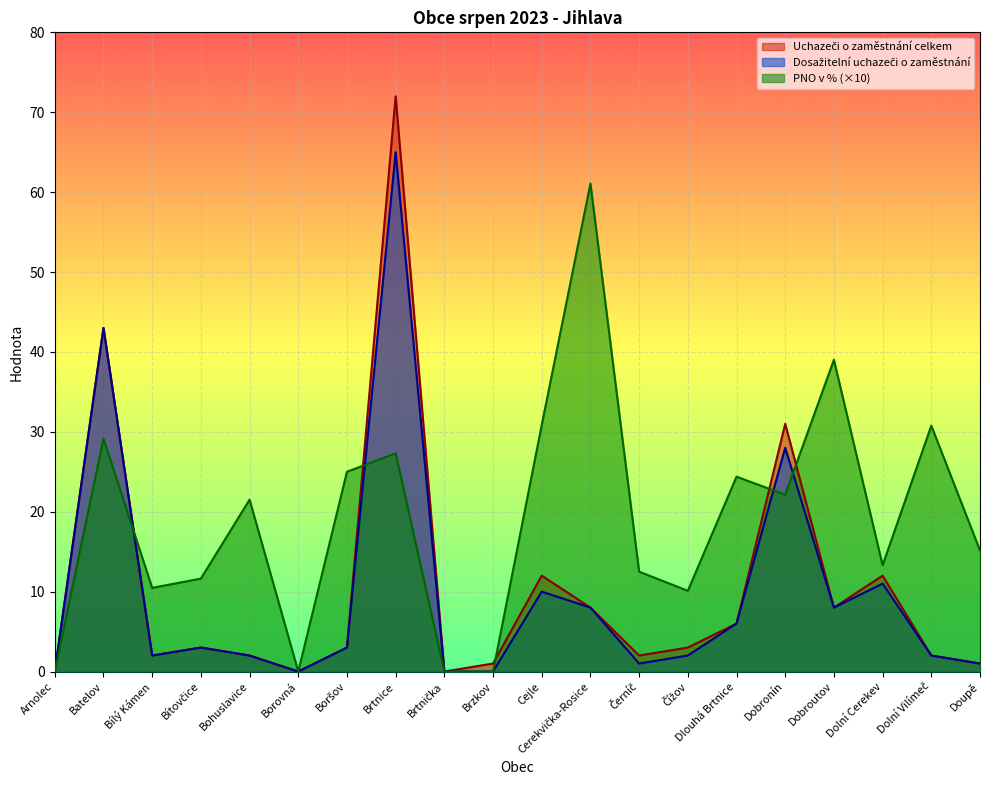

Where does the Uchazeči o zaměstnání celkem series first go above 3?

Batelov